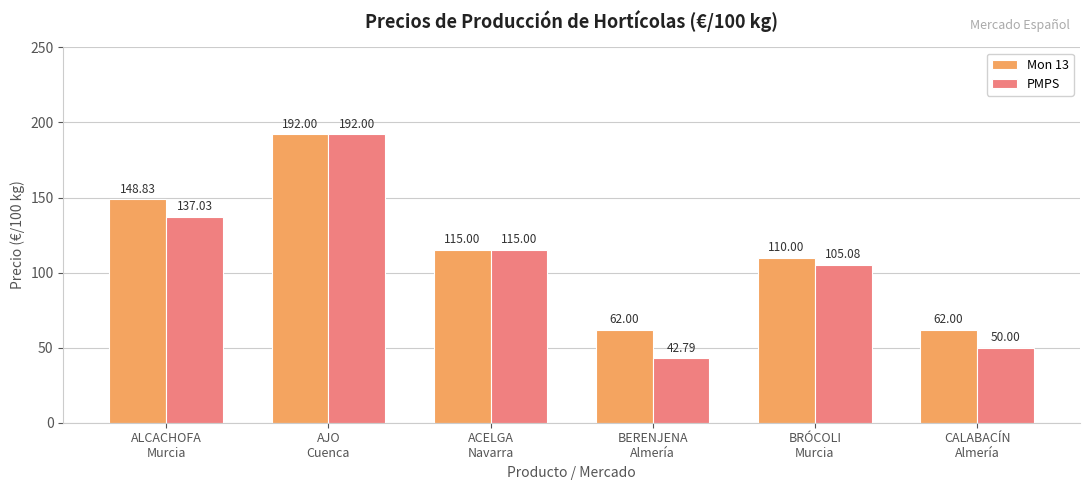

List the series in order of their overall mean, highest first.

Mon 13, PMPS